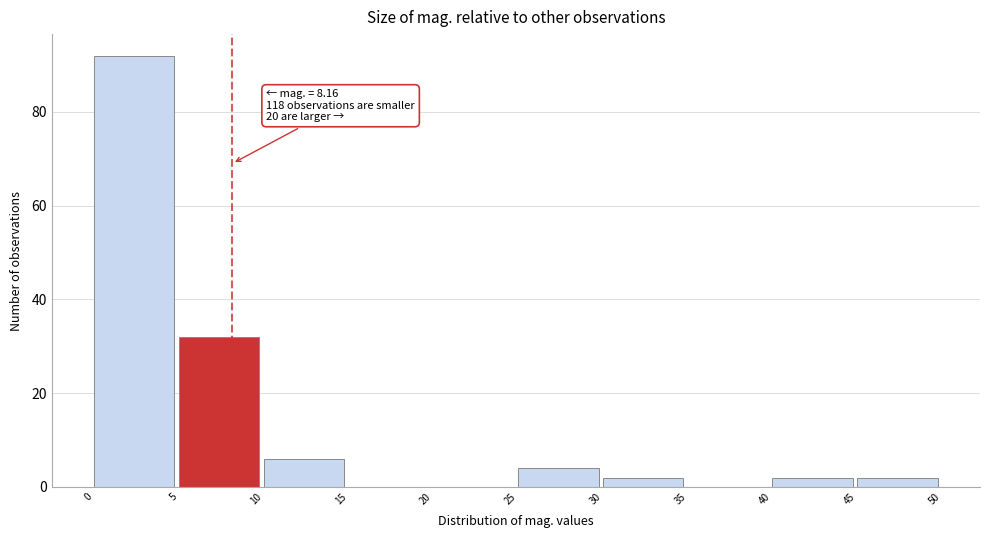

Over which range of the x-axis is the bar tallest?

0 to 5